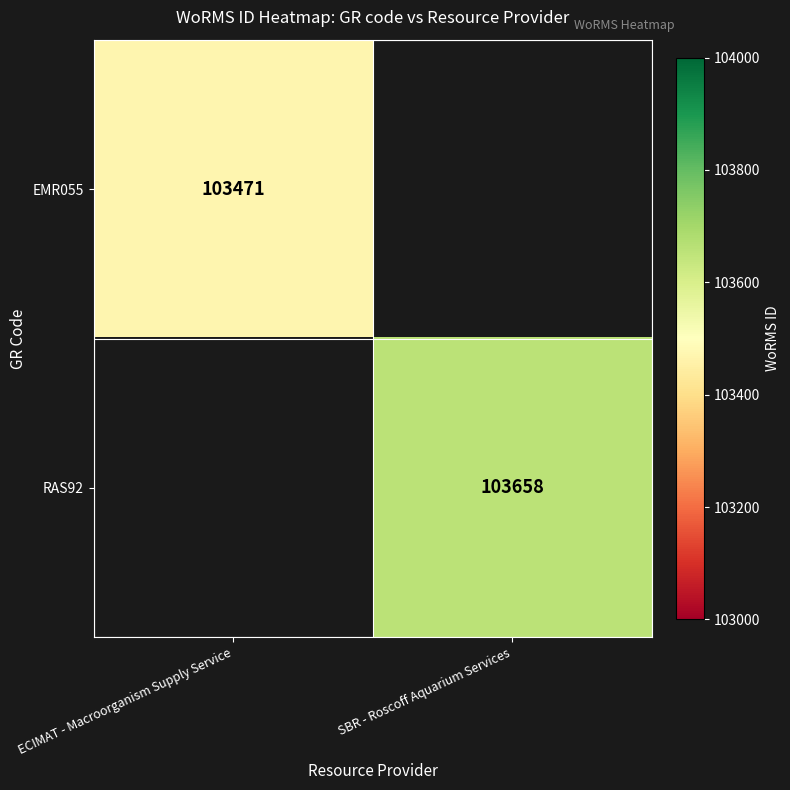

Is it true that RAS92 equals 103658 at SBR - Roscoff Aquarium Services?

True